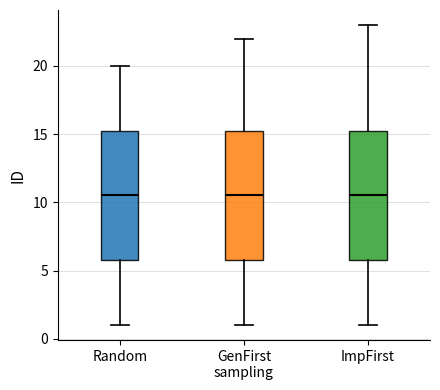

Where is the lower edge of the box for ImpFirst on the y-axis? The values are not printed on the chart, so give them approximately, as read against the axis.

6.0